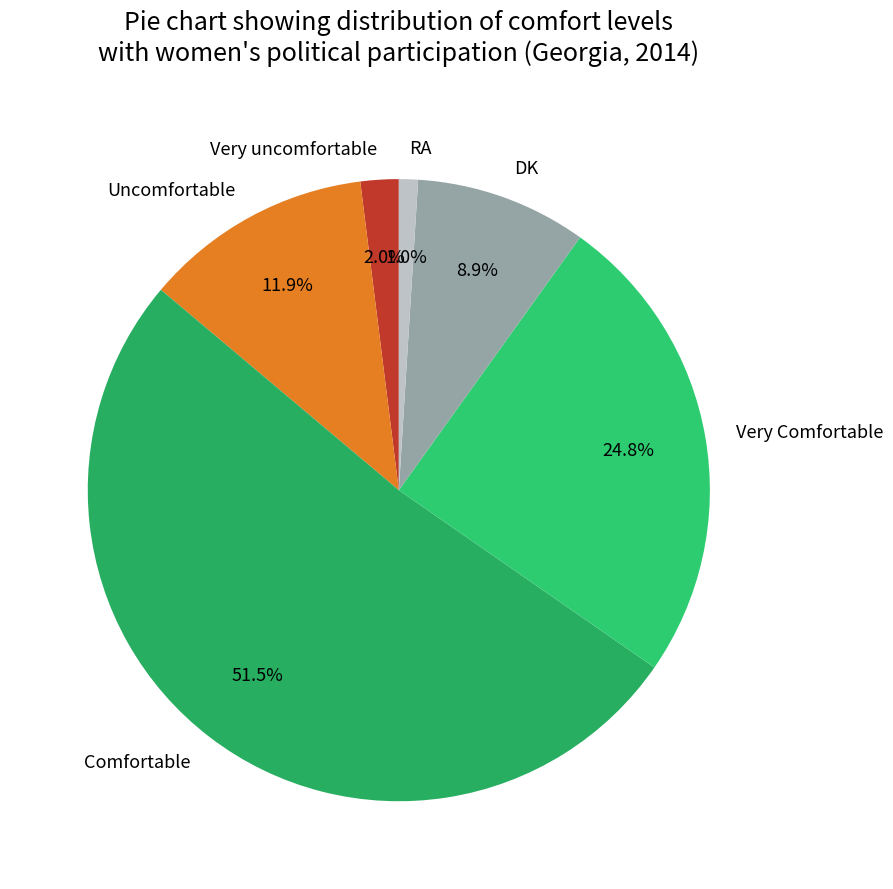

What percentage is NOT represented by RA?

99.0%